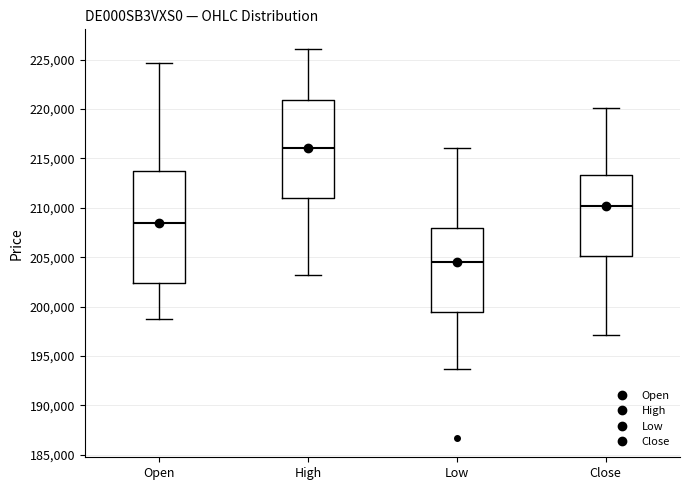

Where is the lower edge of the box for Open on the y-axis? The values are not printed on the chart, so give them approximately, as read against the axis.

202500